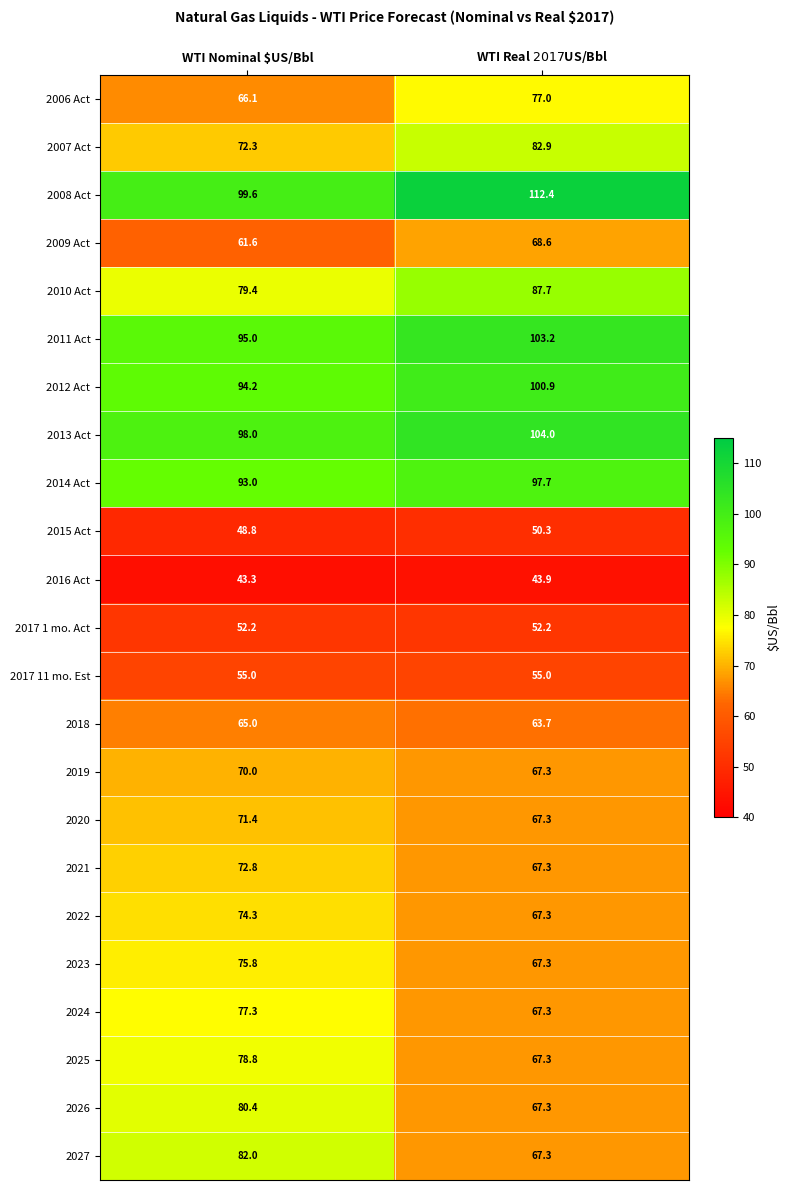

At which category is the sum across all series the highest?

WTI Nominal $US/Bbl